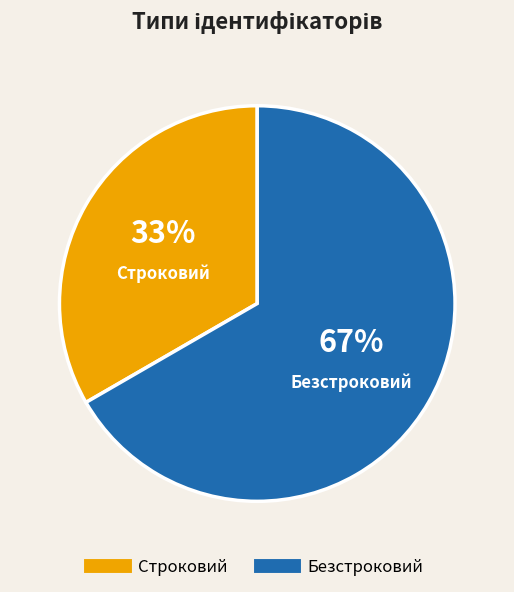

Is there a majority slice in this chart?

Yes